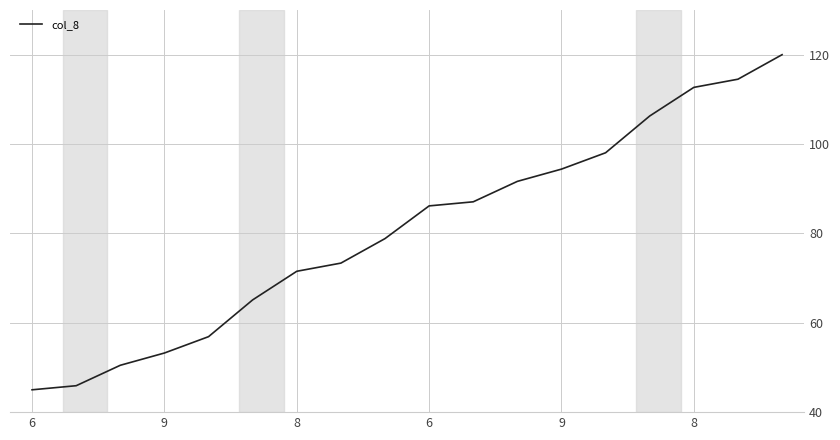

What is the minimum value shown in the chart?

45.0